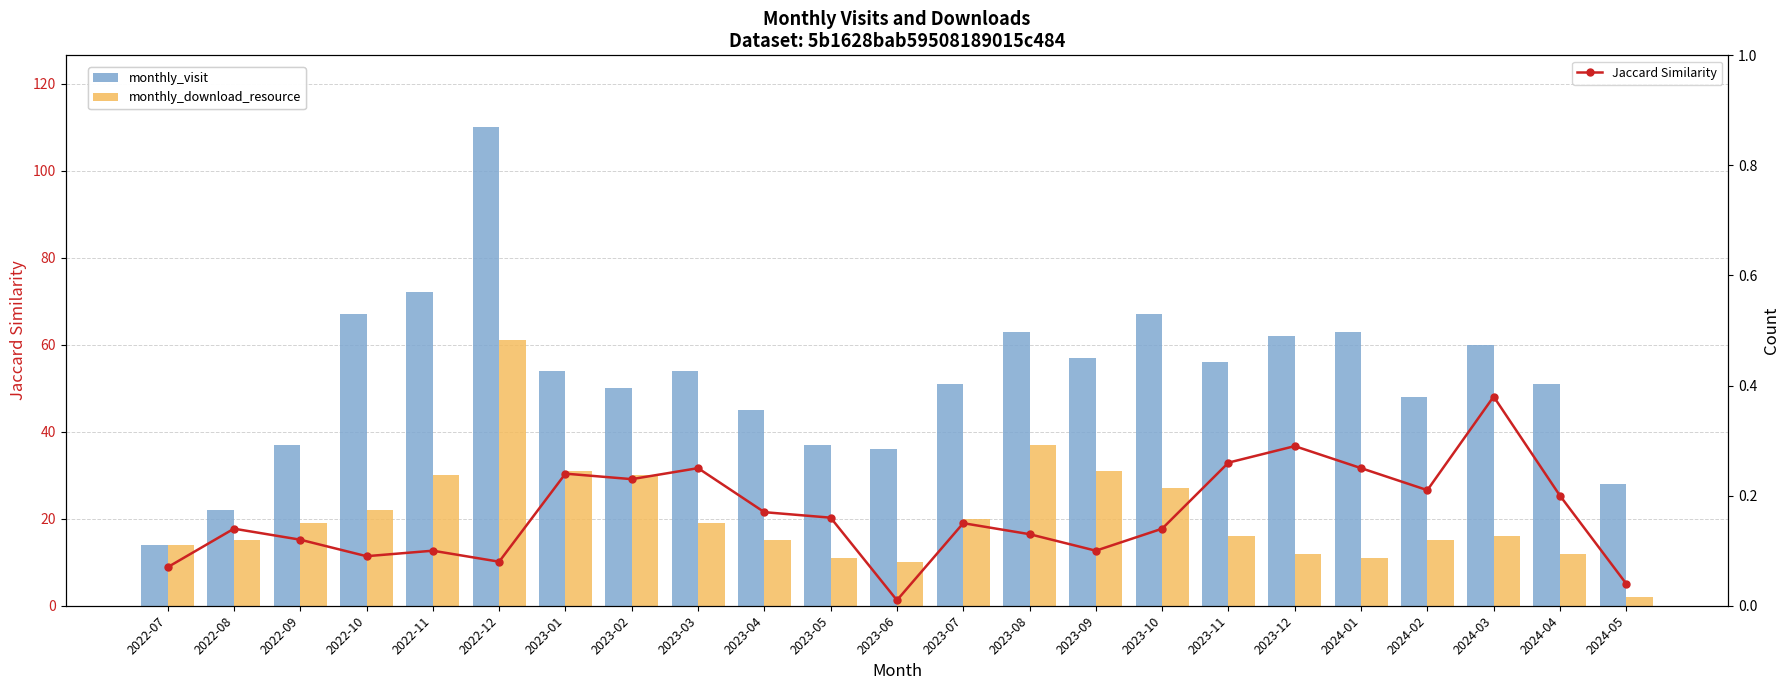

At which category is the sum across all series the highest?

2022-12